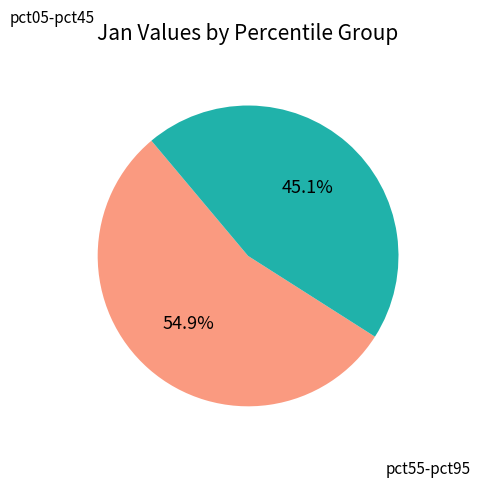

How many slices are in this pie chart?

2